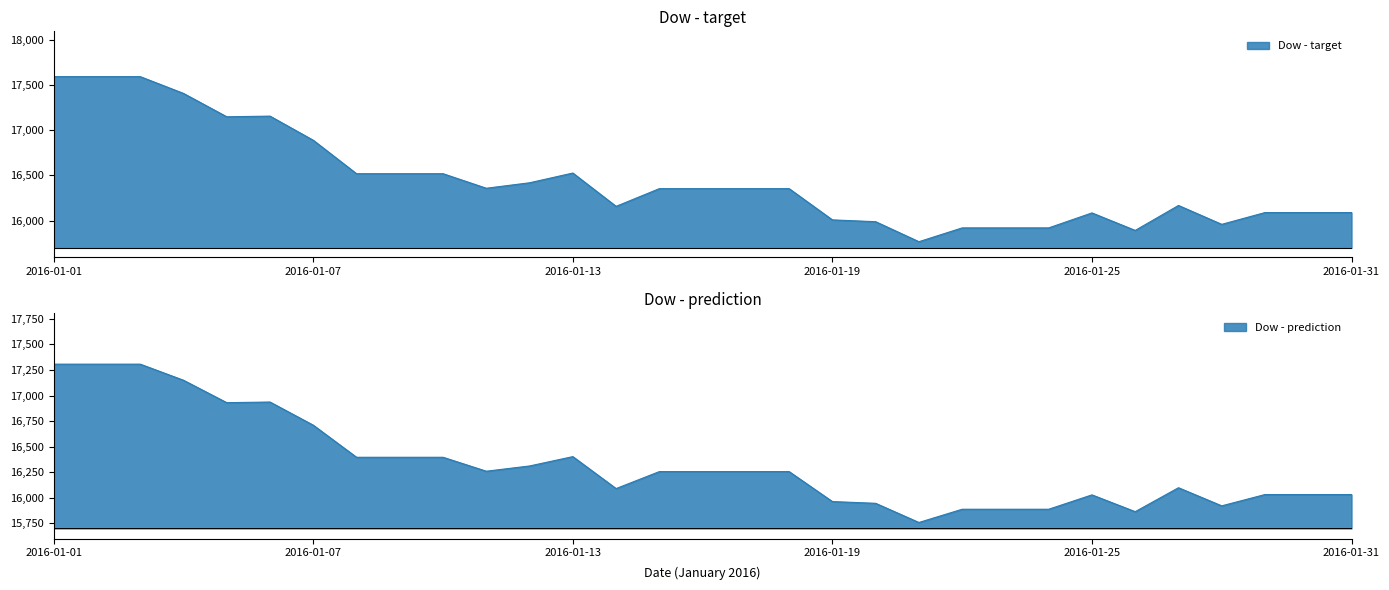

Where does the data first go above 16354?

2016-01-01